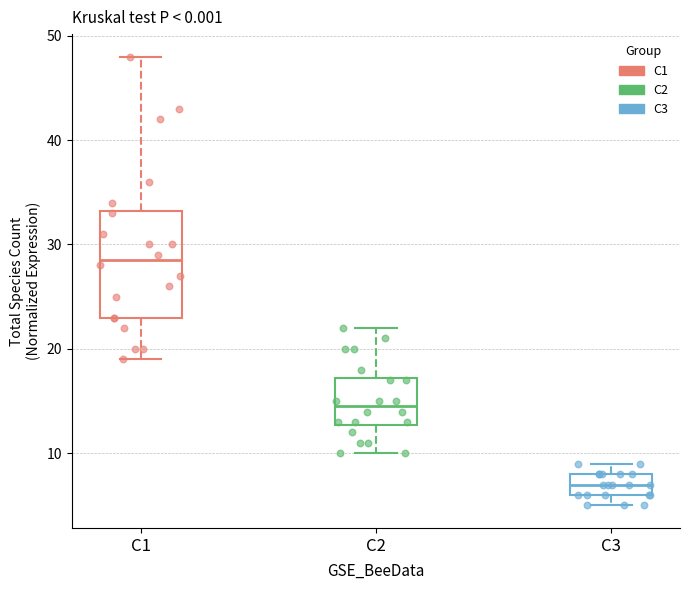

Reading left to right, read every box against the y-axis: the position of its median line, the range the box covers, and the ends of its whiskers. The values are not printed on the chart, so give them approximately, as read against the axis.

C1: median 29, box 23 to 33, whiskers 19 to 48
C2: median 15, box 13 to 17, whiskers 10 to 22
C3: median 7, box 6 to 8, whiskers 5 to 9